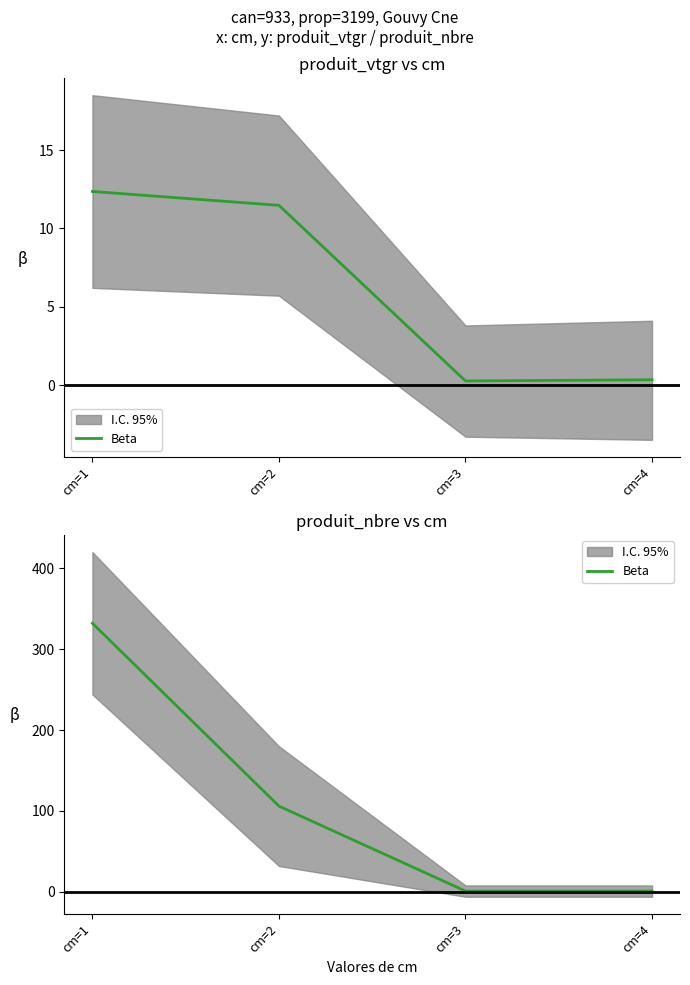

What is the greatest value displayed?

332